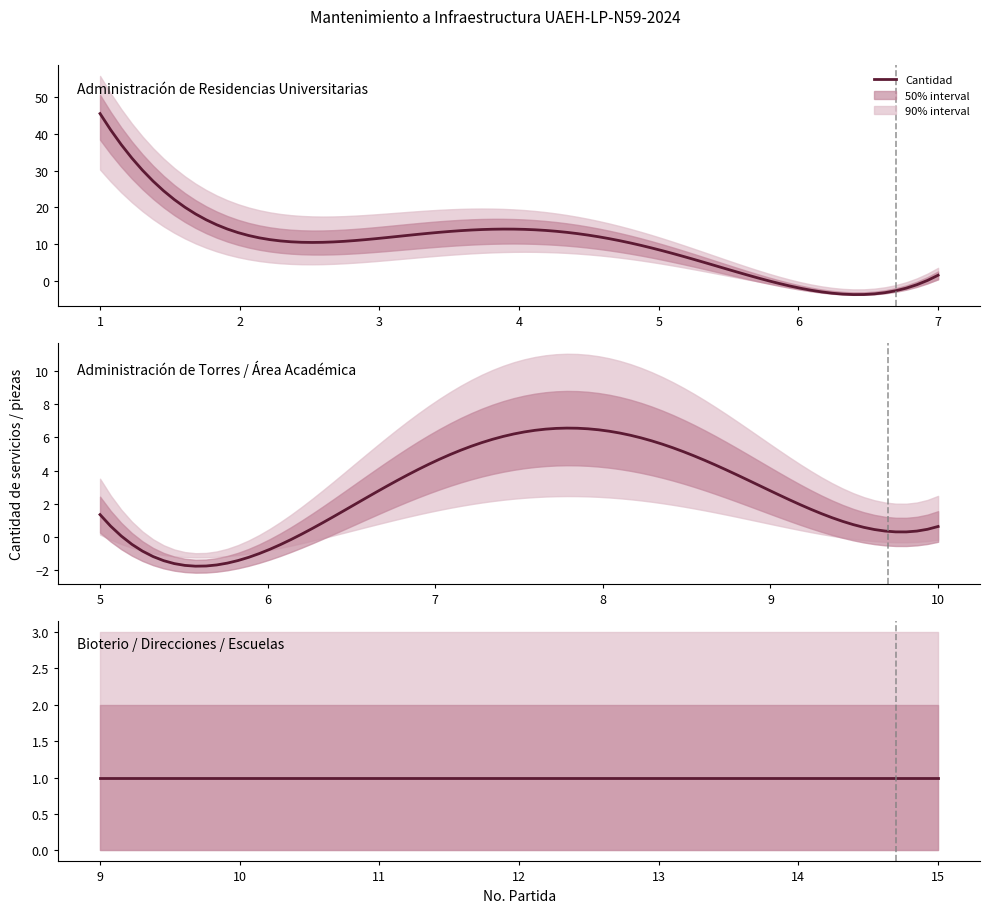

How many interior local peaks does the Cantidad series have?

2